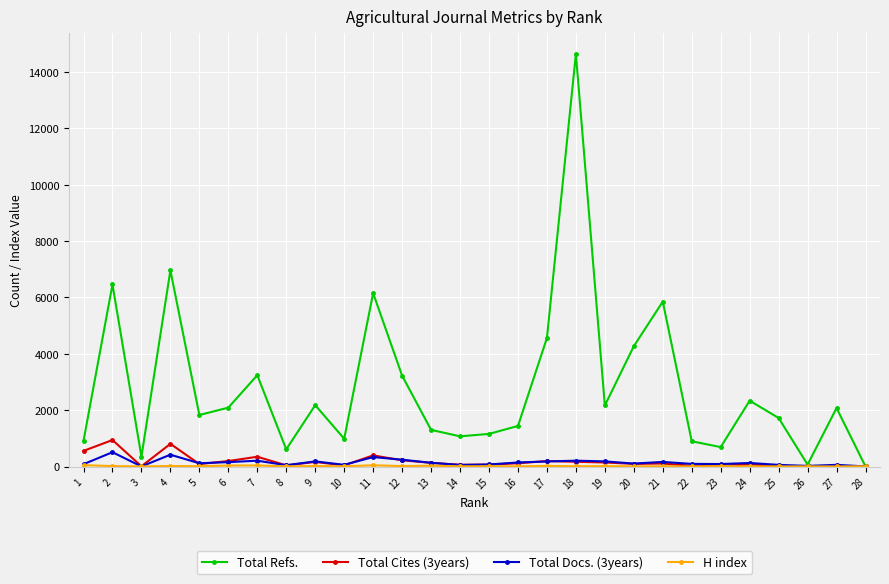

How many data points does each series have?

28